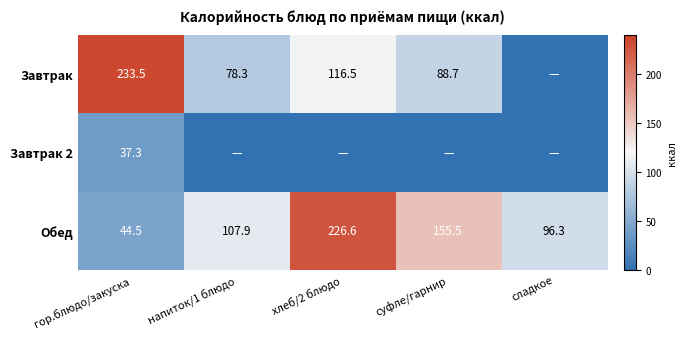

What is the sum of the Обед values at сладкое and гор.блюдо/закуска?

140.8